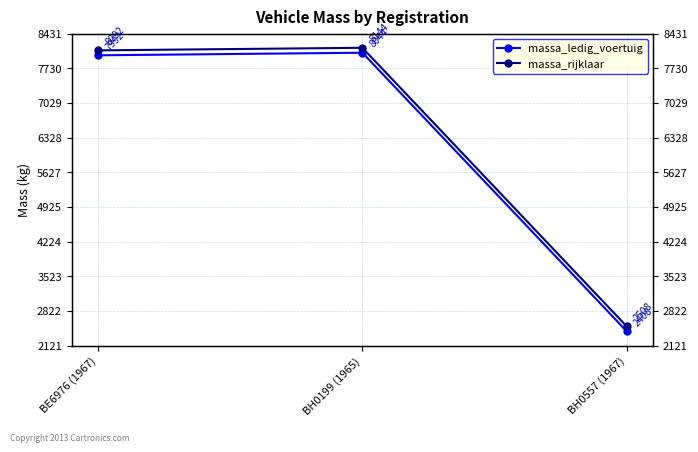

At which category is the sum across all series the highest?

BH0199 (1965)